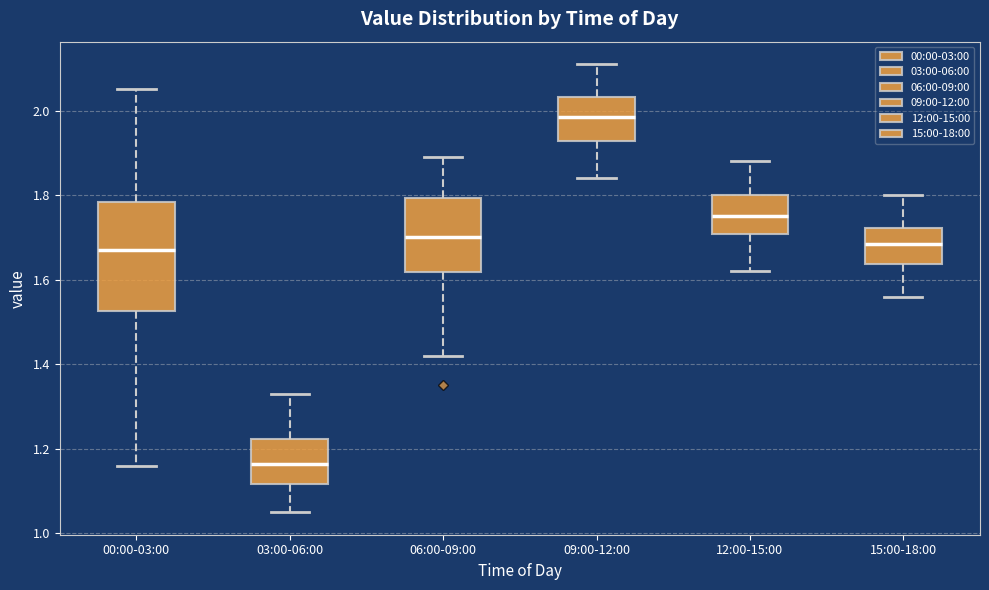

Reading left to right, read every box against the y-axis: the position of its median line, the range the box covers, and the ends of its whiskers. The values are not printed on the chart, so give them approximately, as read against the axis.

00:00-03:00: median 1.68, box 1.52 to 1.78, whiskers 1.16 to 2.06
03:00-06:00: median 1.16, box 1.12 to 1.22, whiskers 1.06 to 1.34
06:00-09:00: median 1.70, box 1.62 to 1.80, whiskers 1.42 to 1.90
09:00-12:00: median 1.98, box 1.92 to 2.04, whiskers 1.84 to 2.12
12:00-15:00: median 1.76, box 1.70 to 1.80, whiskers 1.62 to 1.88
15:00-18:00: median 1.68, box 1.64 to 1.72, whiskers 1.56 to 1.80